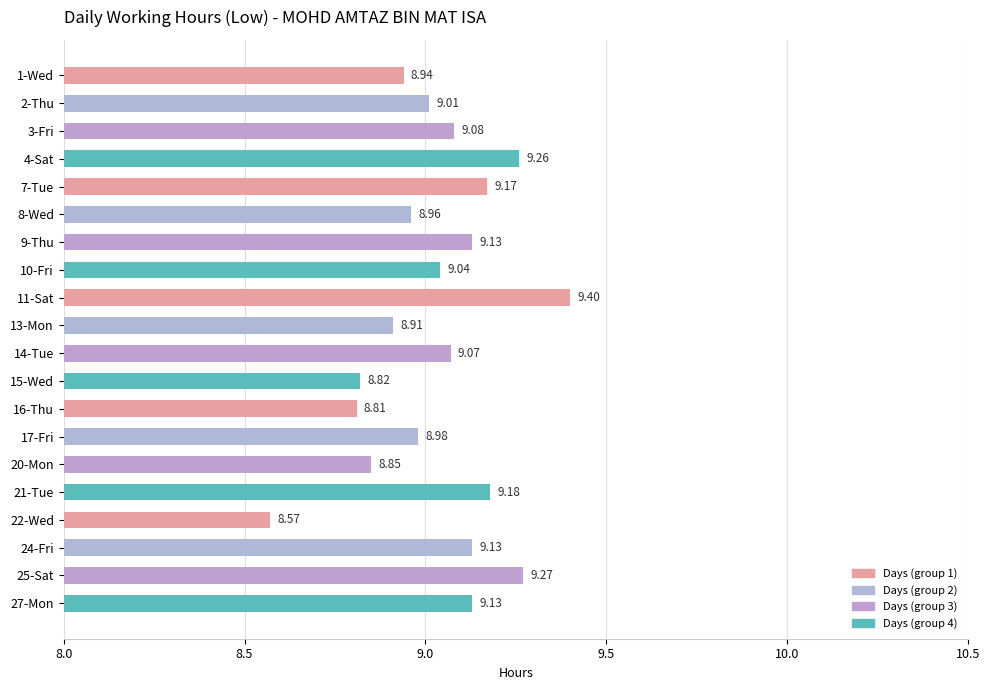

What is the difference between the maximum and minimum values?

0.8